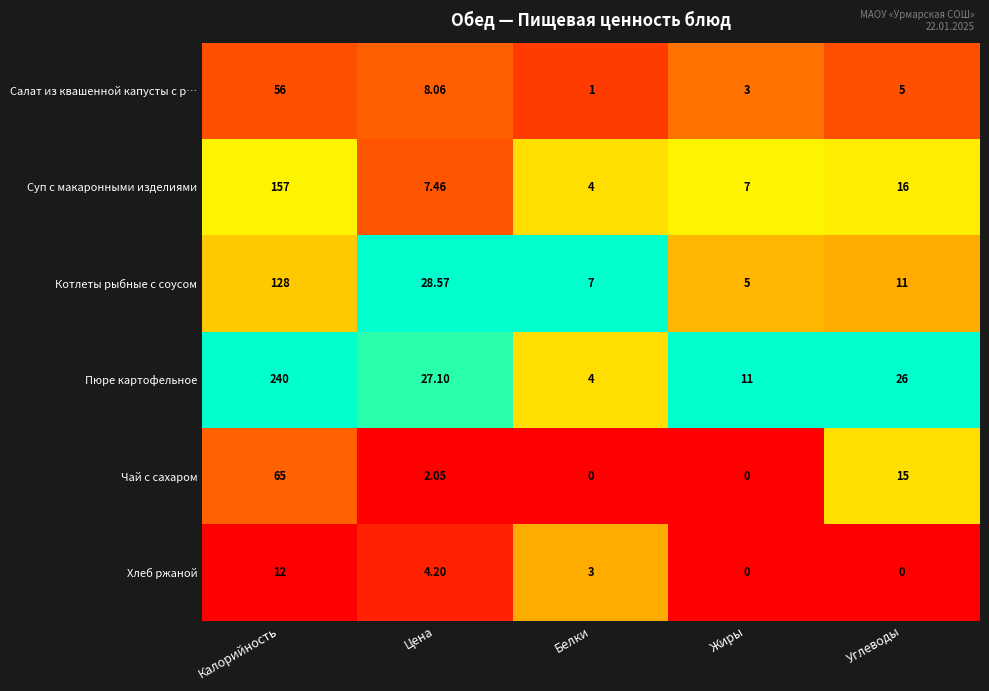

Is the value of Салат из квашенной капусты с р… at Цена greater than the value of Чай с сахаром at Цена?

Yes